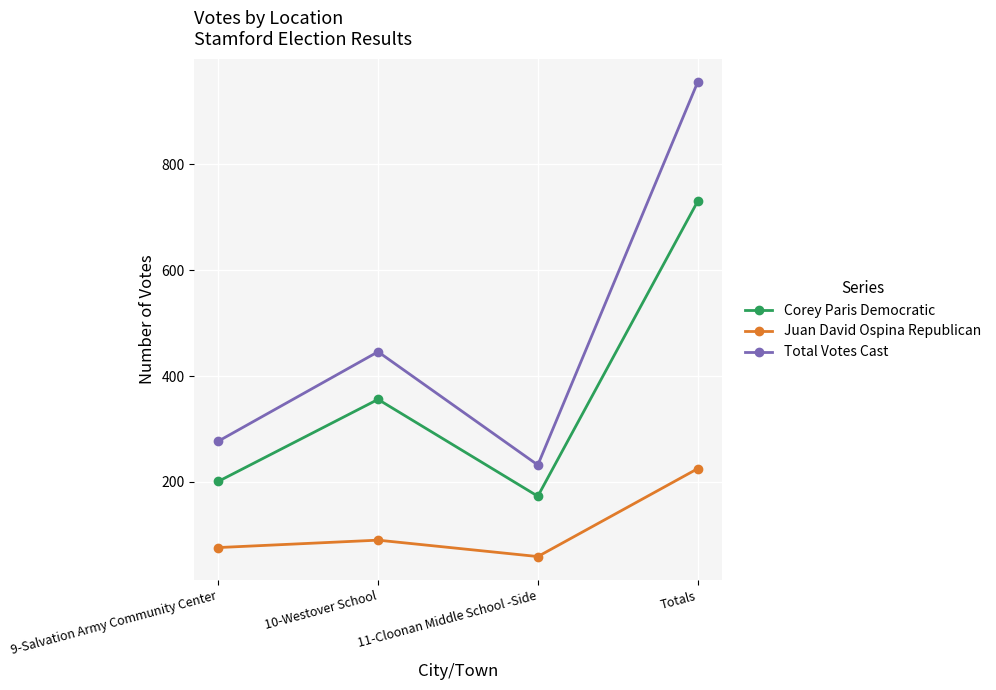

What is the label of the 2nd point from the right?

11-Cloonan Middle School -Side